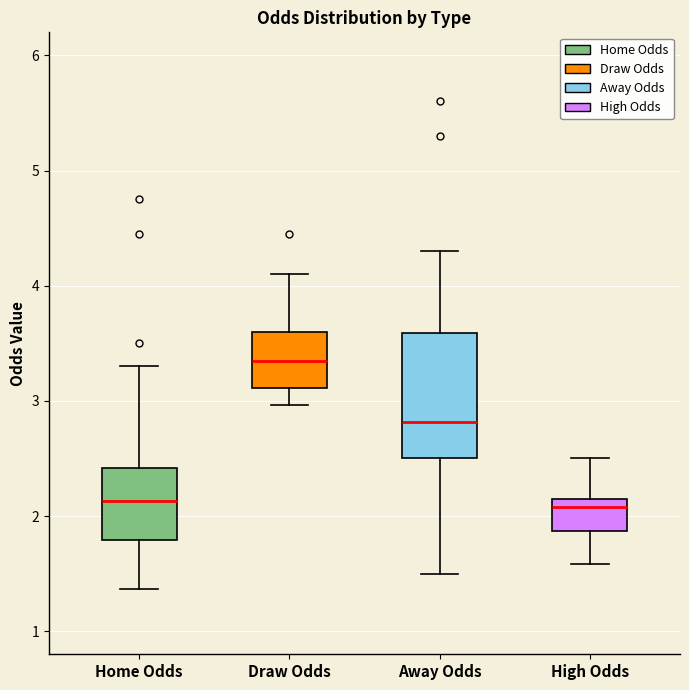

Which box is the tallest, from its lower edge to its upper edge?

Away Odds